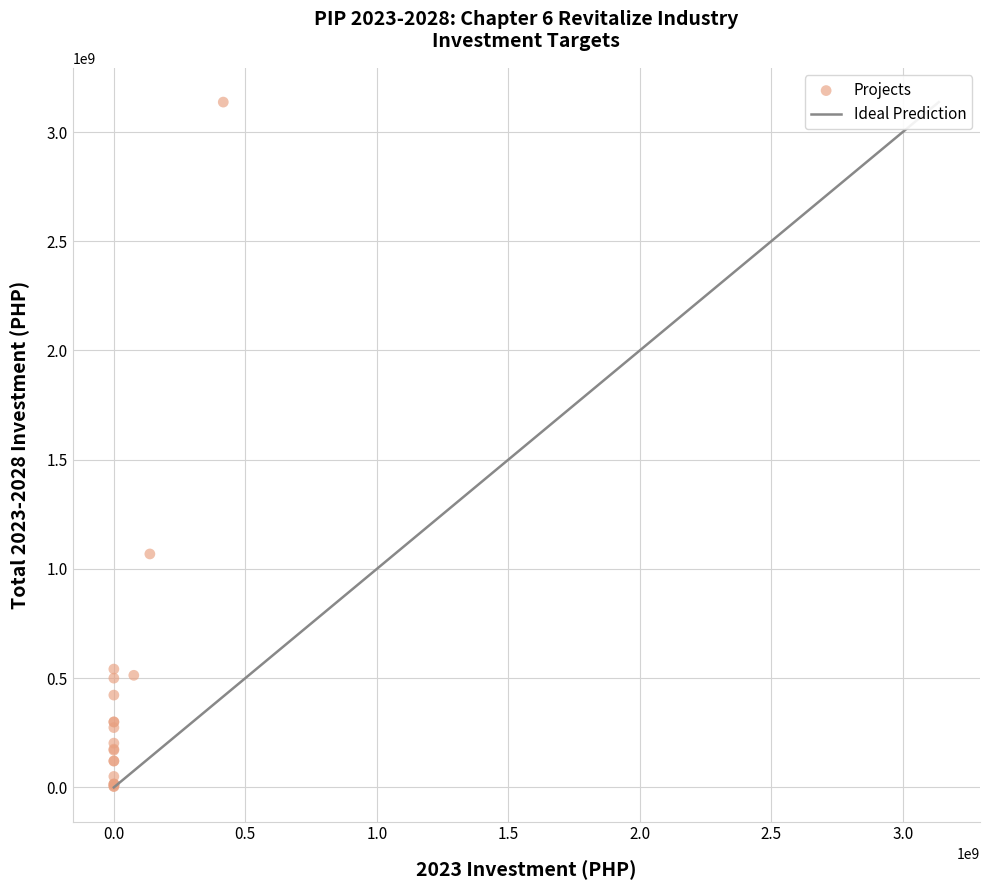

What Y value in the scatter plot is closest to 1570446135?

1068546050